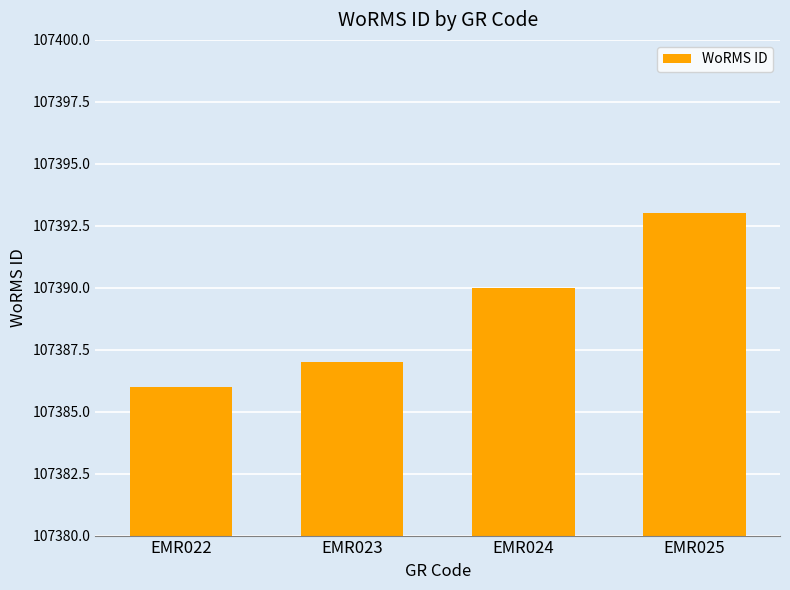

Where is the data nearest to the value 107389?

EMR024